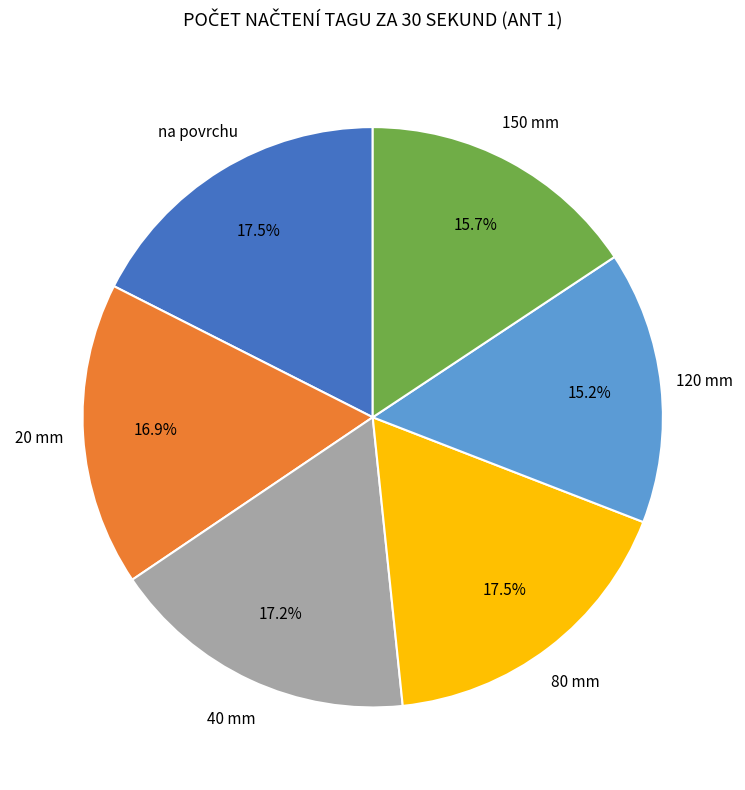

Is there any slice that represents more than half of the pie?

No